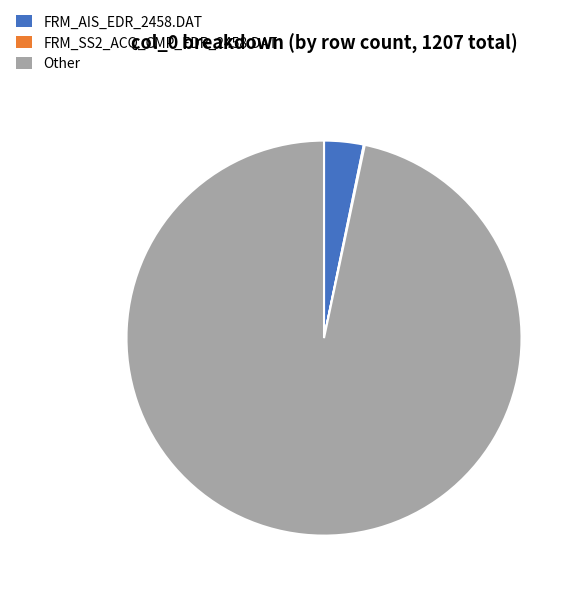

Is the sum of FRM_AIS_EDR_2458.DAT and Other greater than half?

Yes